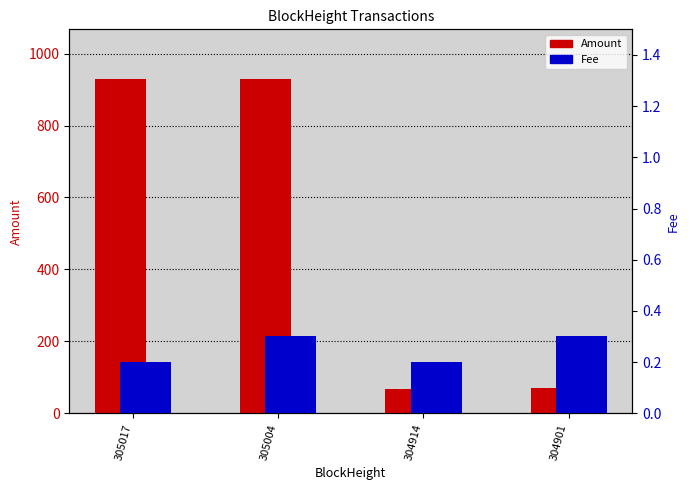

Which series has the widest spread of values?

Amount